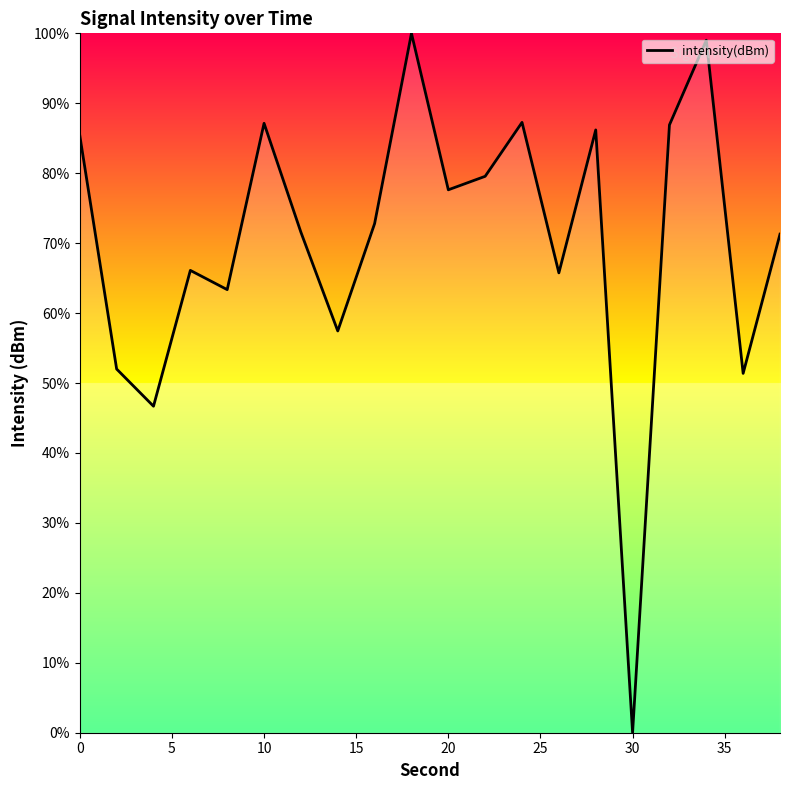

What is the sum of all values?

1407.4